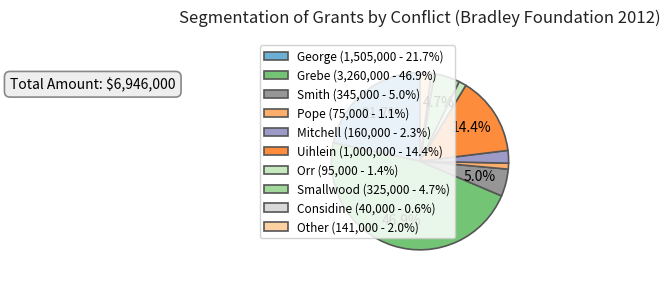

What is the smallest slice in the pie chart?

Considine